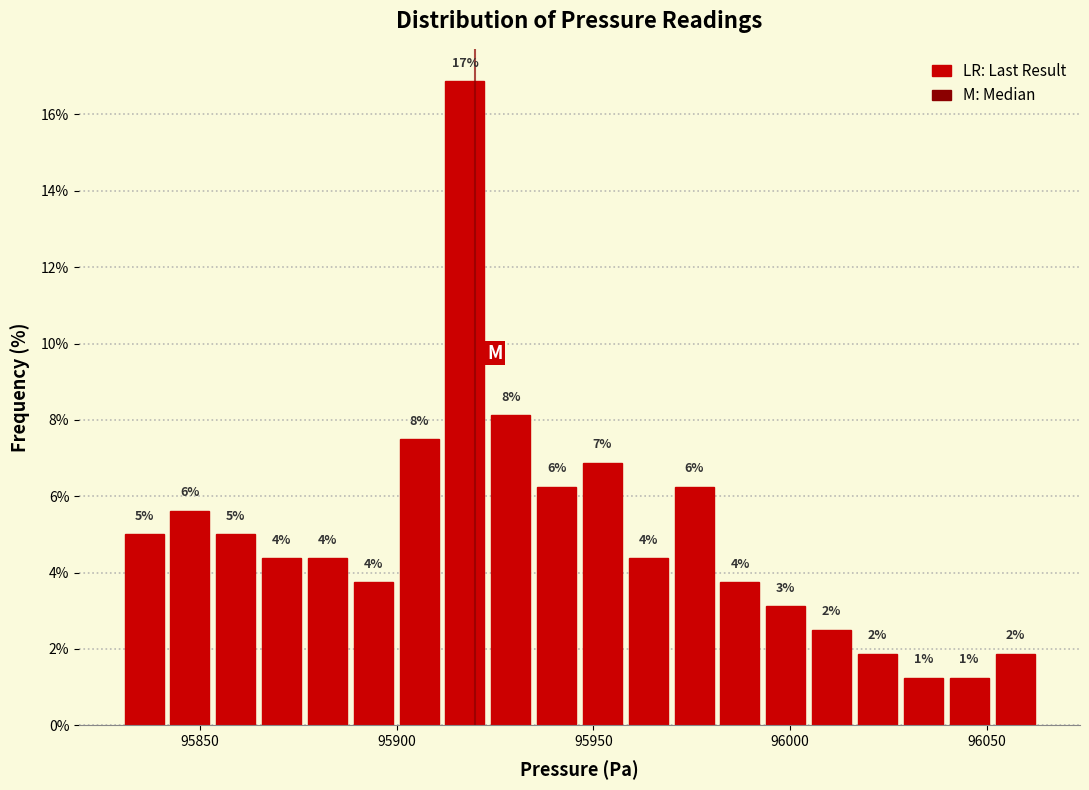

Around what value on the x-axis is the tallest bar? Give the approximate position of its centre, as read against the axis.

95915